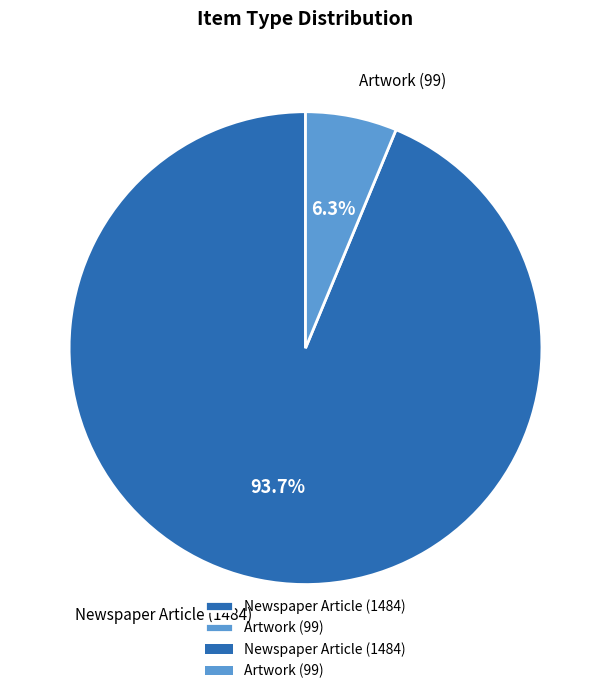

Count the number of slices in the pie.

2